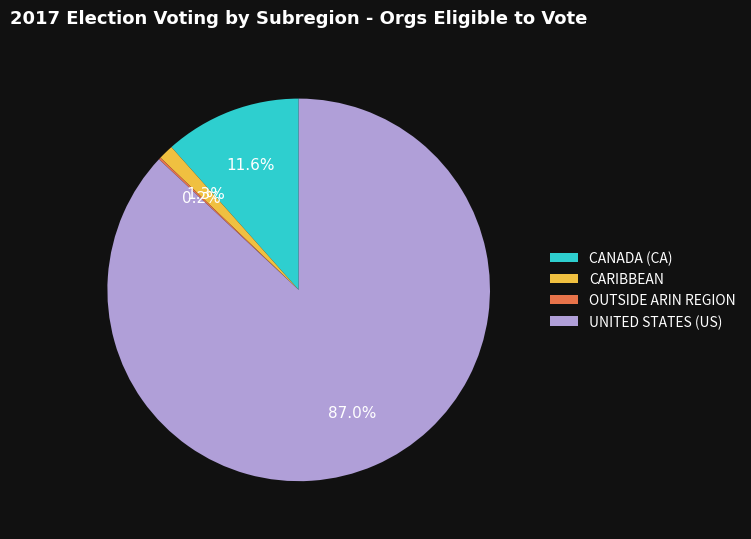

Does any single category account for the majority?

Yes